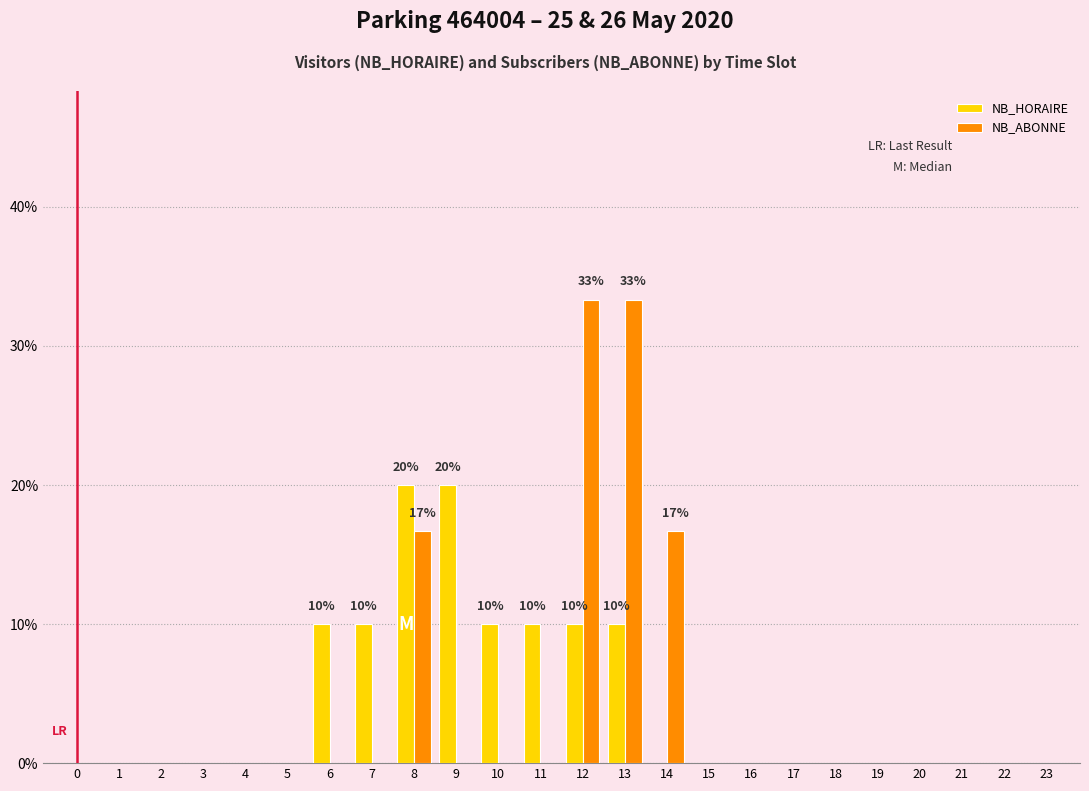

What are all the series names shown in the legend?

NB_HORAIRE, NB_ABONNE